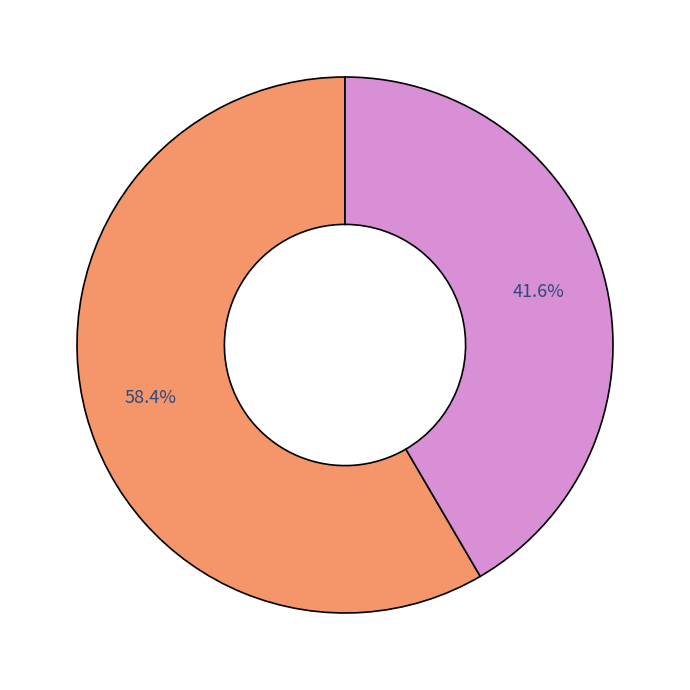

Does any single category account for the majority?

Yes